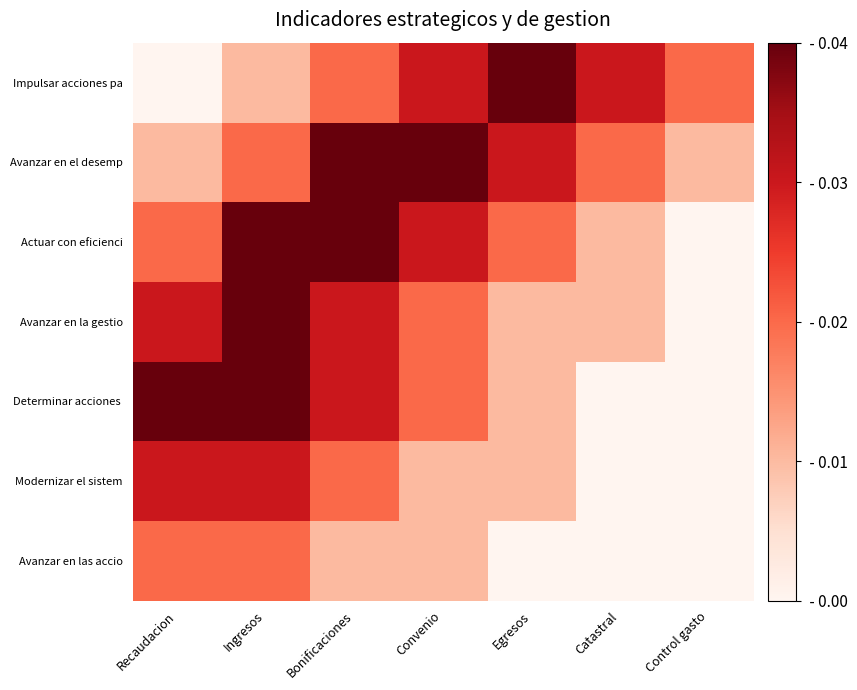

Which series has the widest spread of values?

Impulsar acciones pa